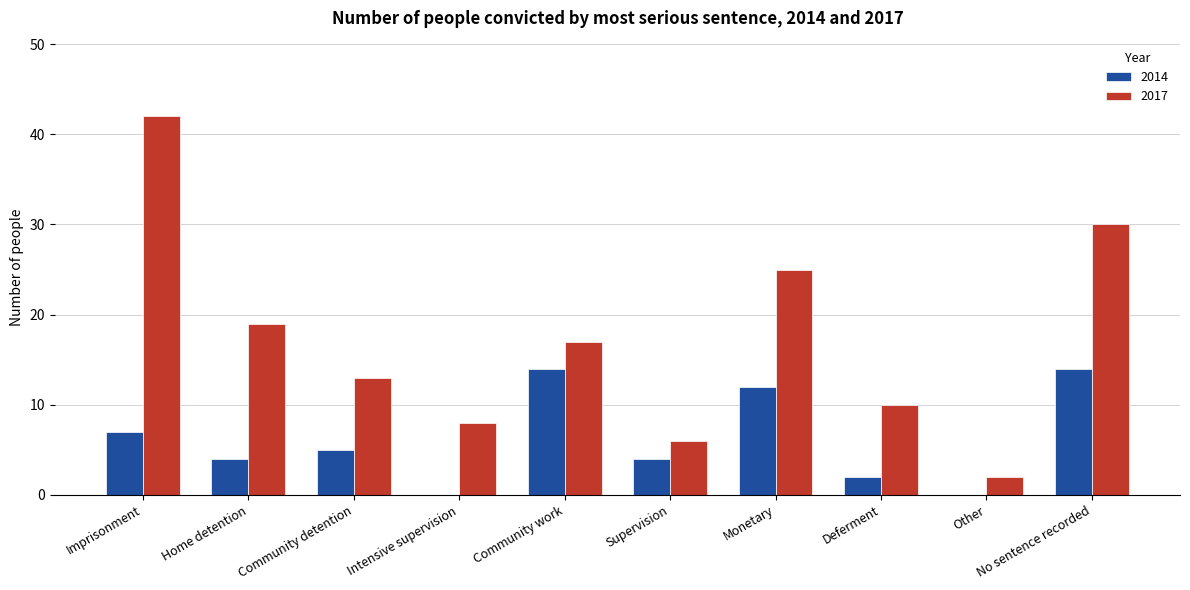

Which series changed the most between Home detention and Supervision?

2017